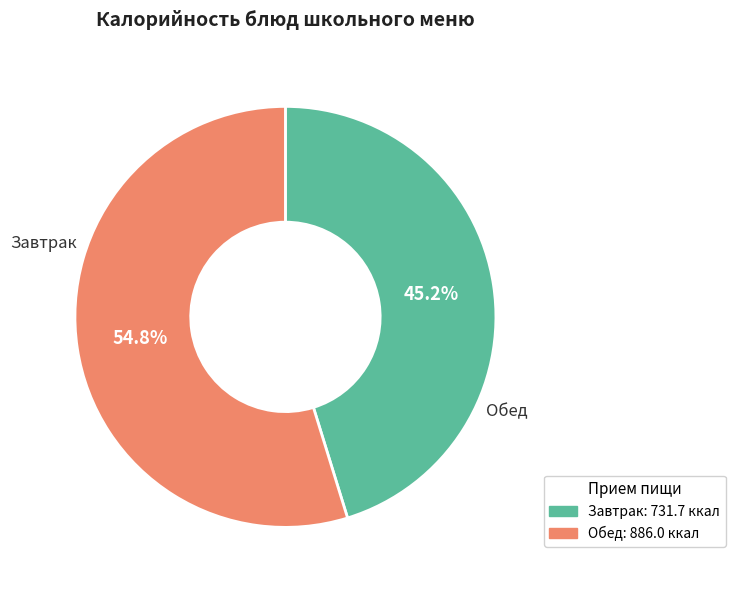

Is there any slice that represents more than half of the pie?

Yes